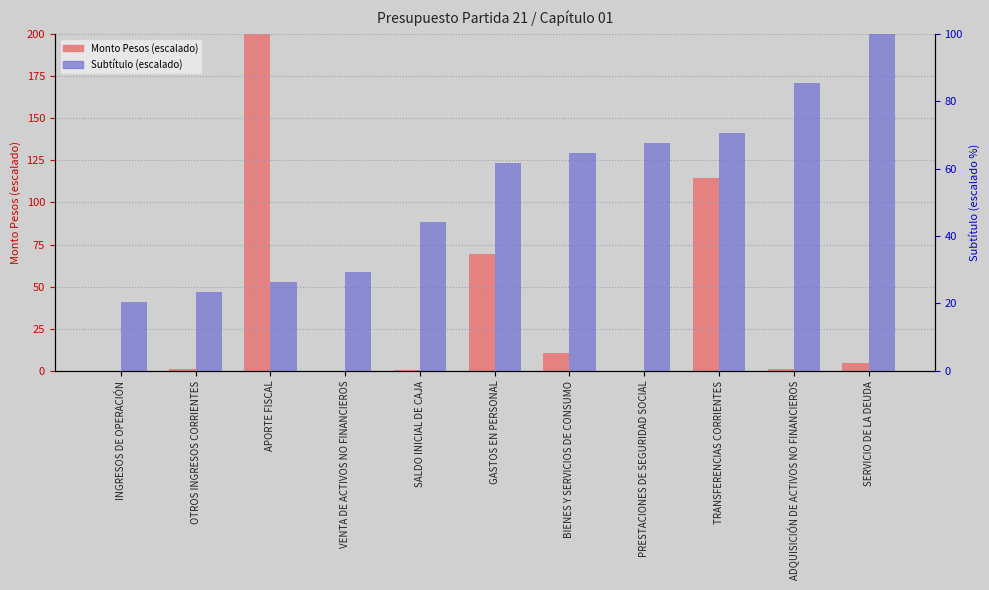

Is it true that Subtítulo (scaled) equals 100.0 at SERVICIO DE LA DEUDA?

True